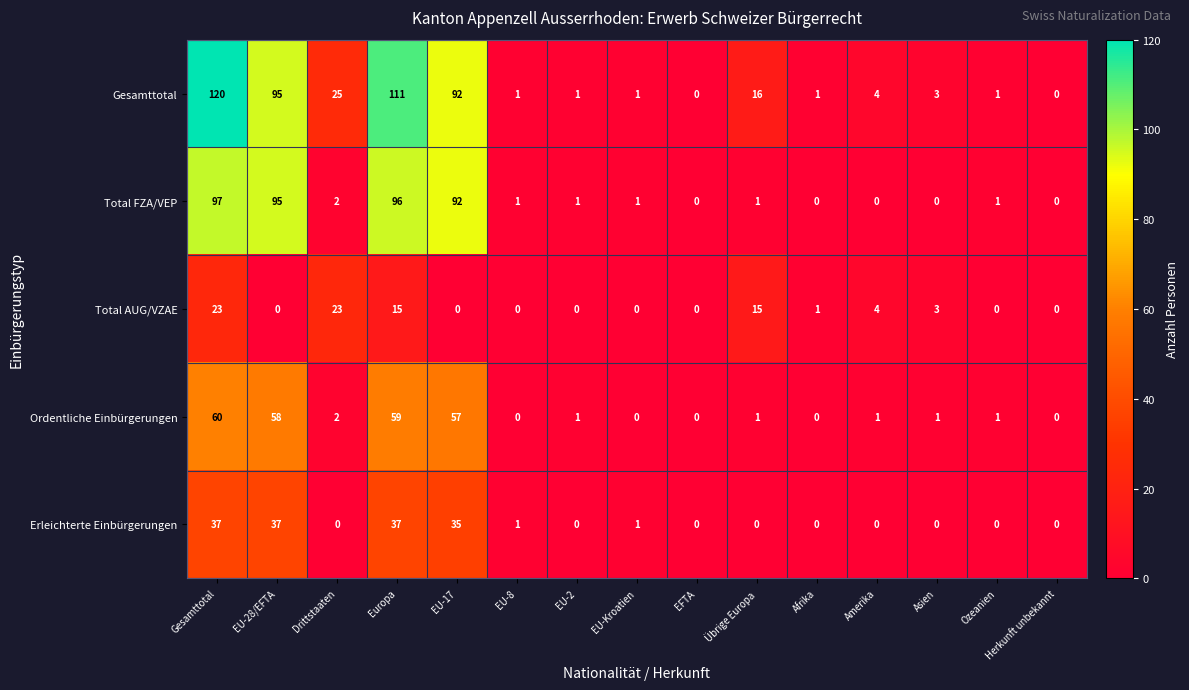

At which label does Ordentliche Einbürgerungen reach its peak?

Gesamttotal